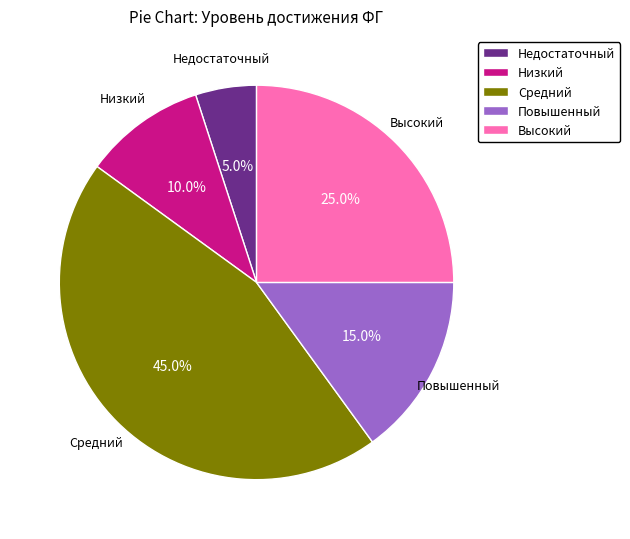

Is it true that Низкий is 10% of the pie?

True